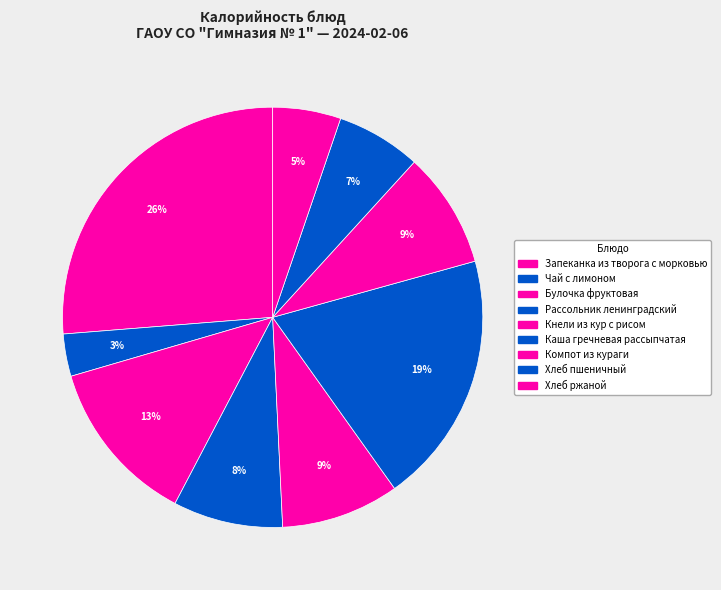

What percentage is the Каша гречневая рассыпчатая slice, to the nearest percent?

19%